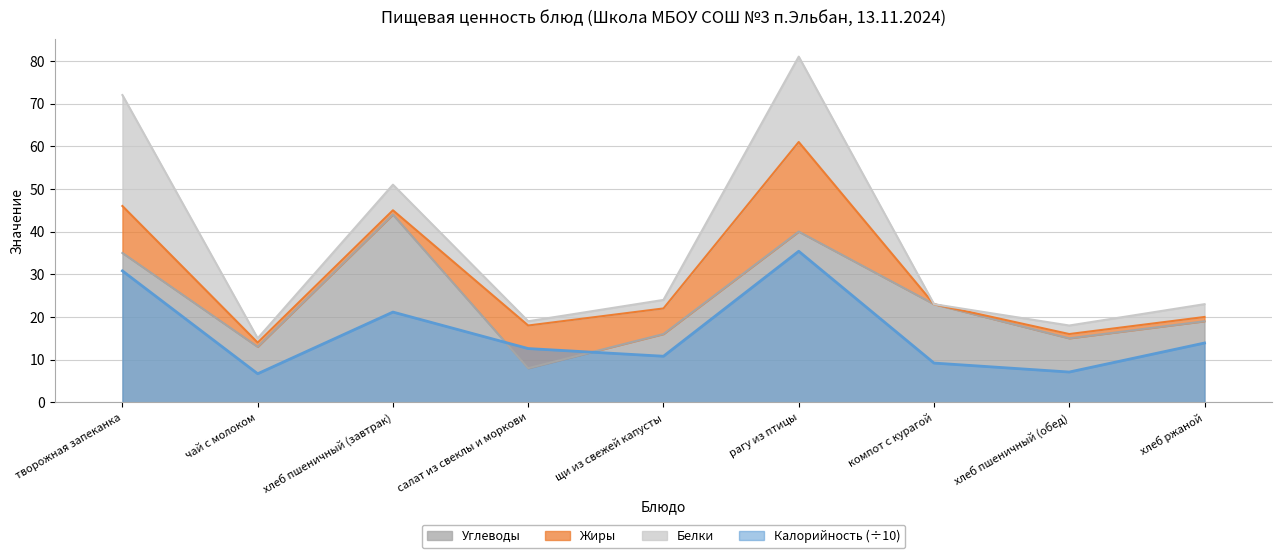

True or false: Углеводы has more than 0 points higher than both neighbors.

True